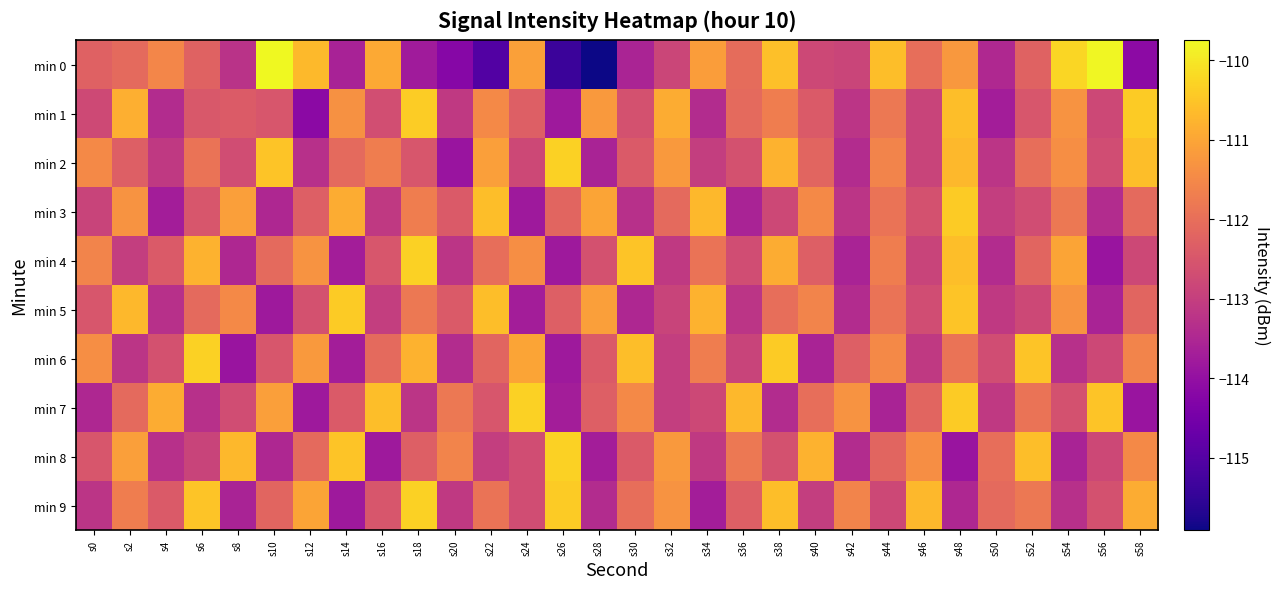

Rank the series by their maximum value, from highest to lowest.

min 0, min 2, min 4, min 6, min 7, min 8, min 9, min 1, min 3, min 5